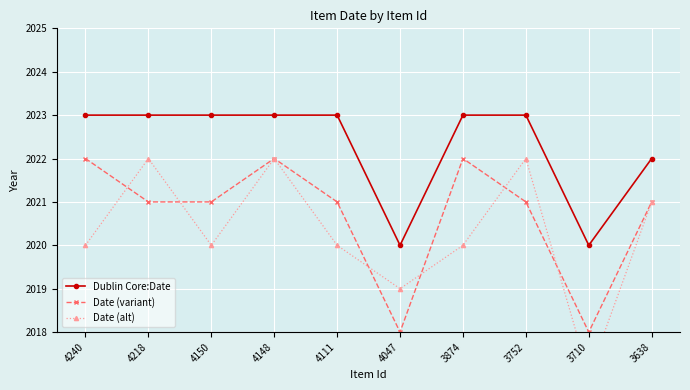

What are all the series names shown in the legend?

Dublin Core:Date, Date (variant), Date (alt)